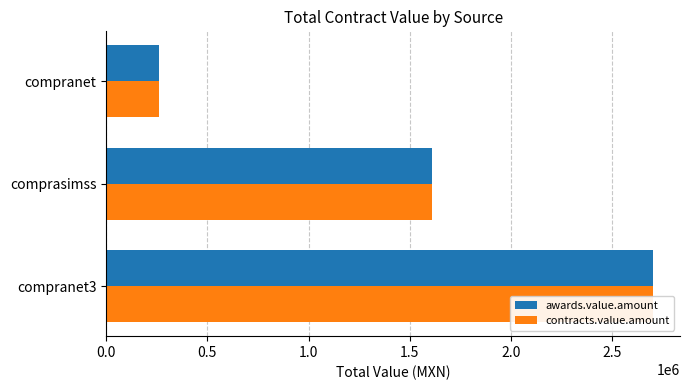

Is it true that contracts.value.amount equals 1609759.3 at comprasimss?

True